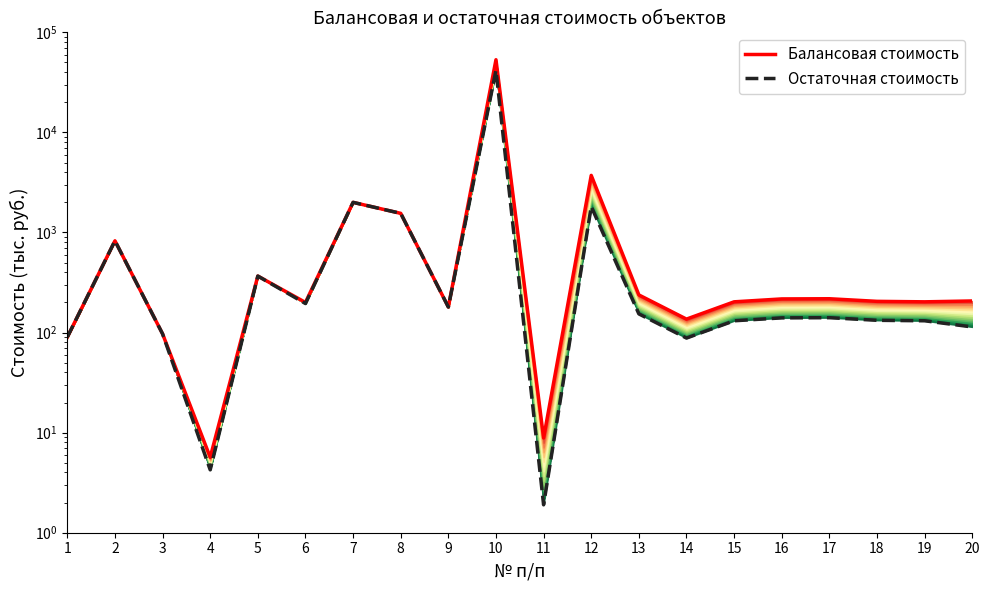

Reading left to right, what are all the values shown in this chart?

Балансовая стоимость: 1=90.0	2=826.0	3=97.0	4=5.7	5=367.0	6=200.0	7=2000.0	8=1553.0	9=180.0	10=53252.3	11=8.8	12=3721.2	13=237.7	14=136.3	15=202.9	16=216.9	17=217.8	18=205.1	19=202.9	20=206.9
Остаточная стоимость: 1=90.0	2=826.0	3=97.0	4=4.2	5=367.0	6=195.0	7=2000.0	8=1553.0	9=180.0	10=41758.7	11=1.9	12=1817.2	13=153.7	14=88.1	15=131.1	16=140.2	17=140.8	18=132.6	19=131.1	20=113.8